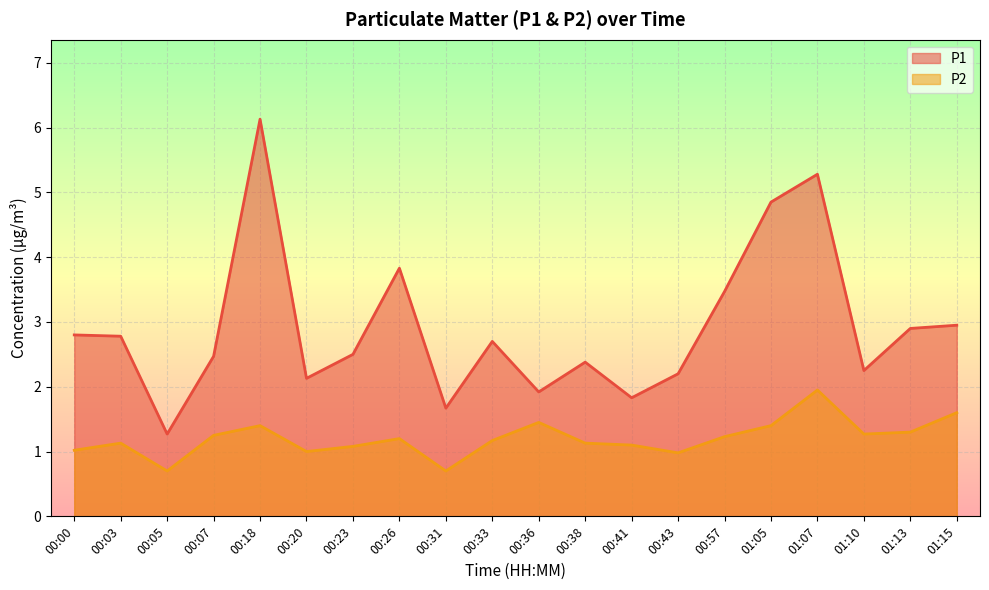

How many distinct data groups are displayed?

2